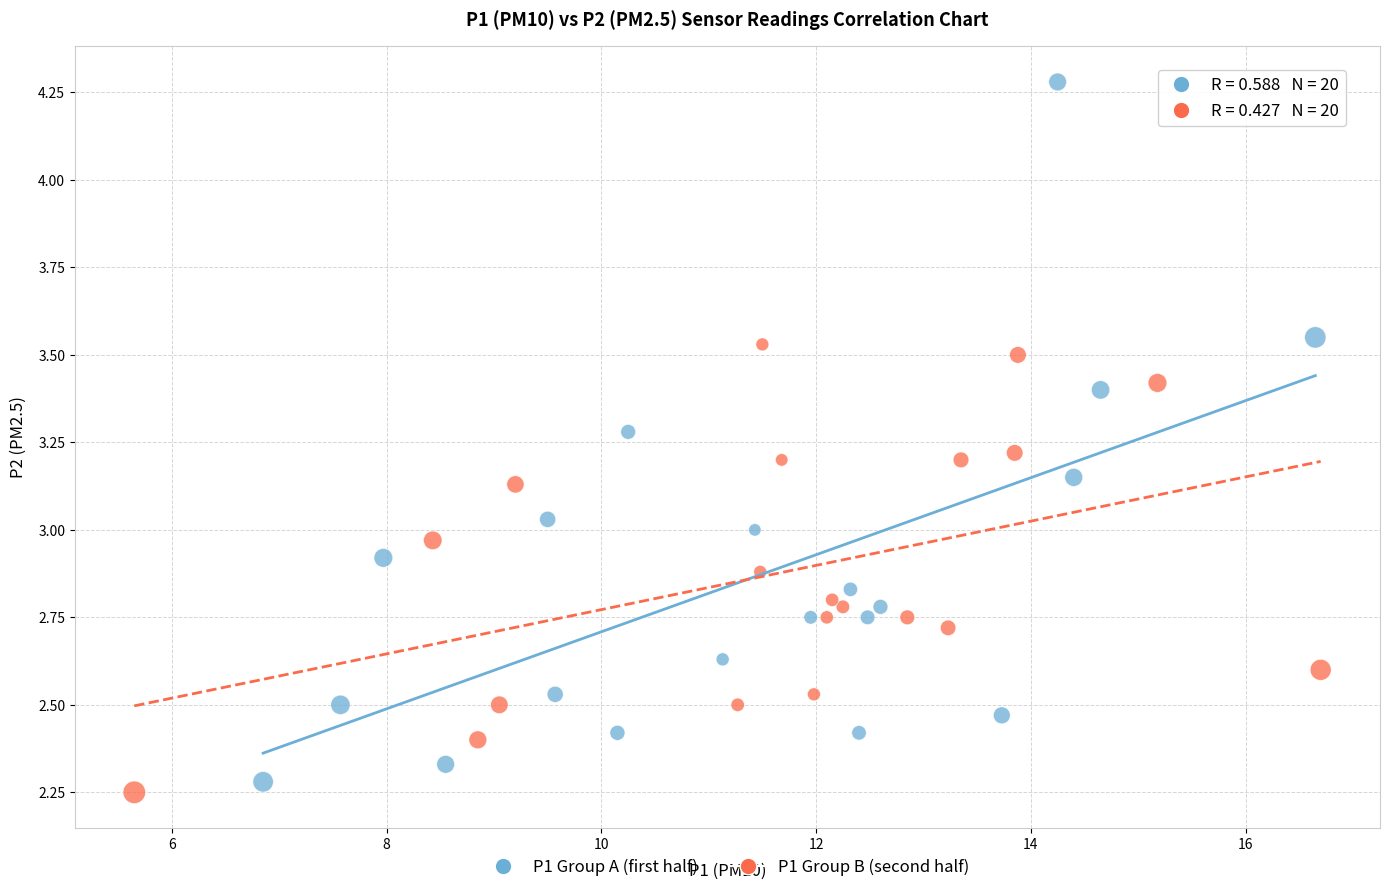

Which series has the largest Y range (max minus min)?

P1 Group A (first half)